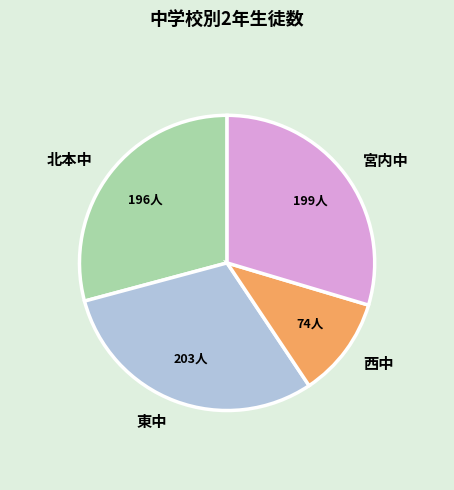

Does 西中 account for over 50% of the chart?

No